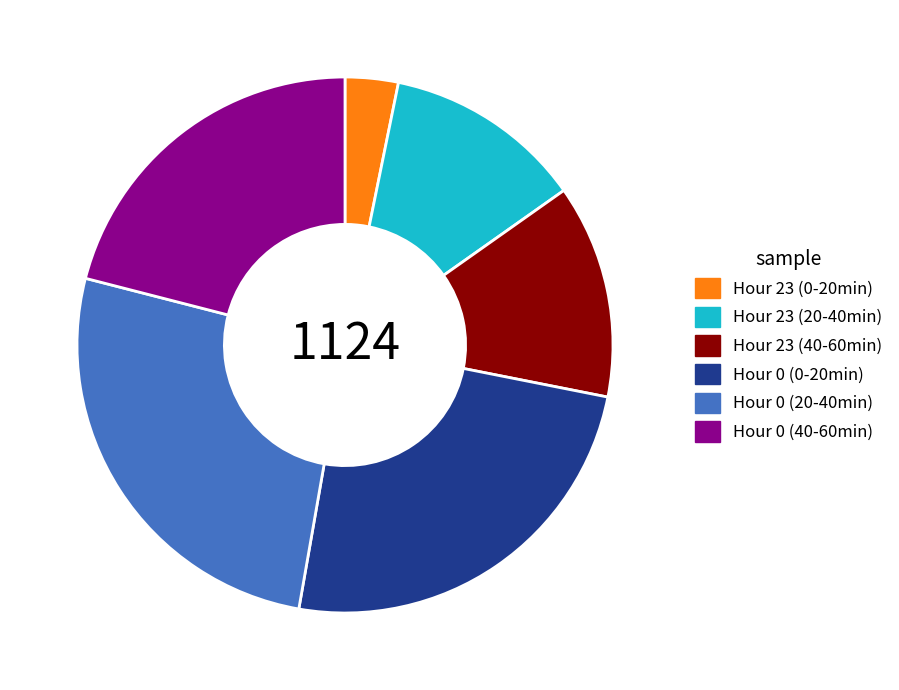

Does Hour 0 (40-60min) account for over 50% of the chart?

No